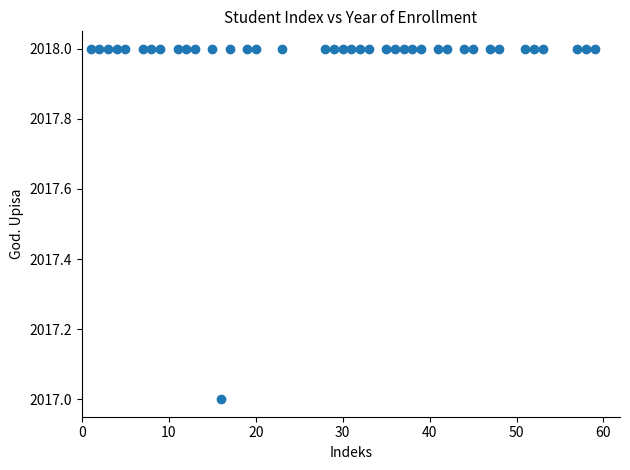

What is the range of X values (max minus min)?

58